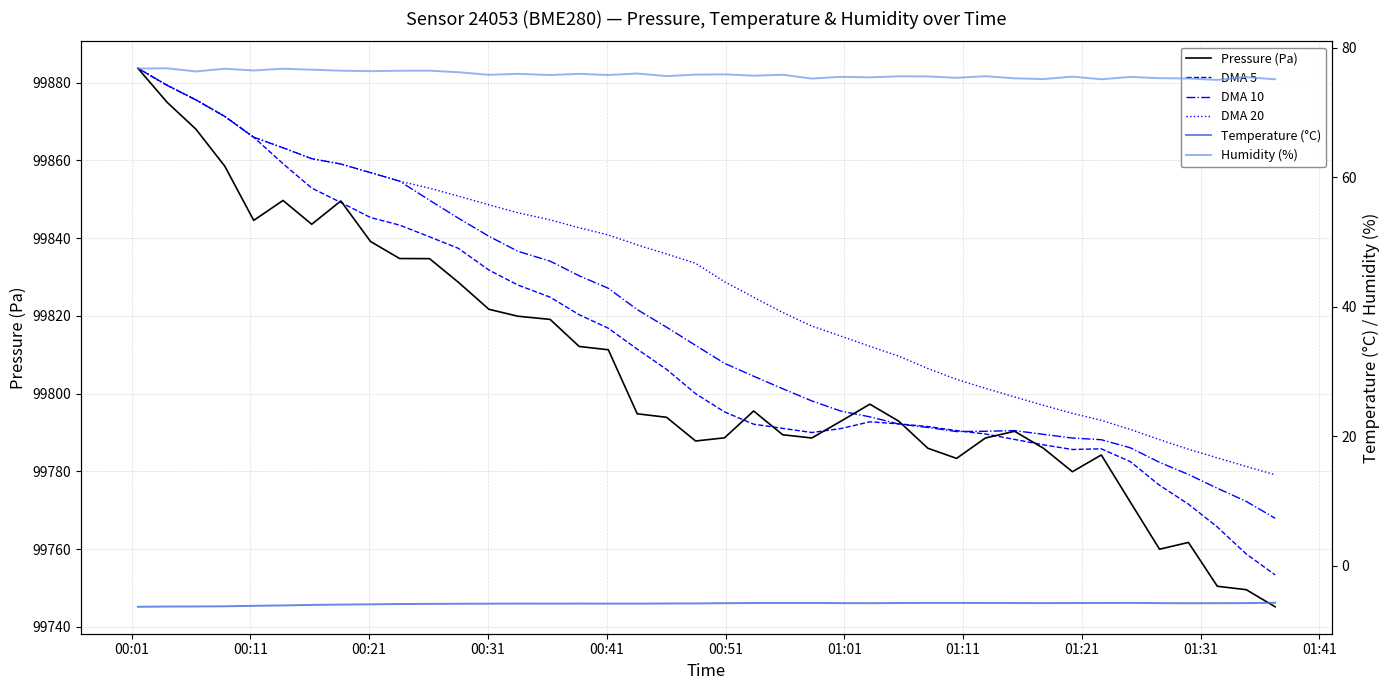

The value of Humidity (%) at 36 is 116.5. True or false?

False